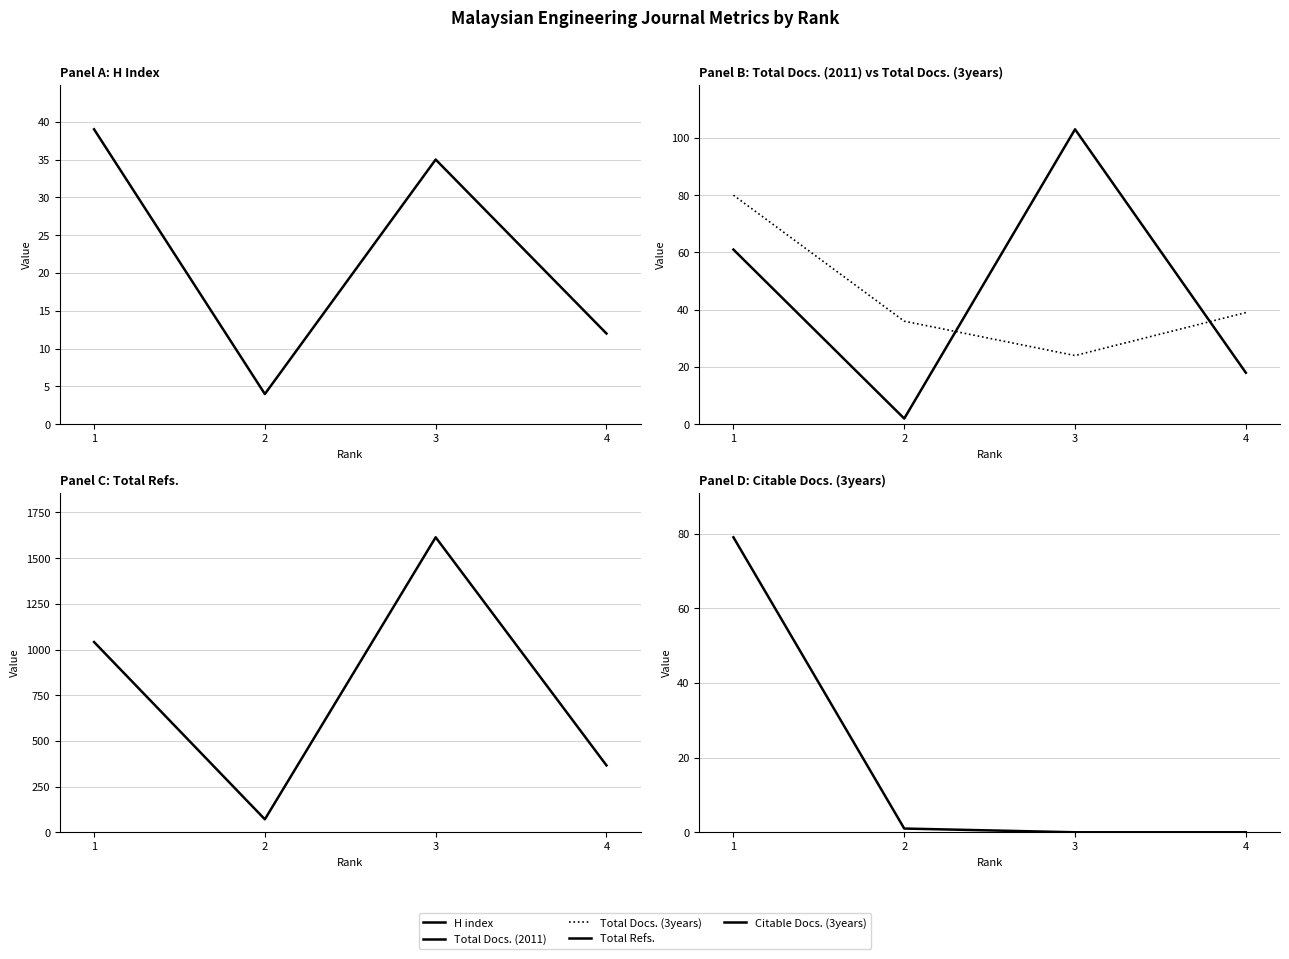

Where does the Total Docs. (2011) series first go above 61?

3